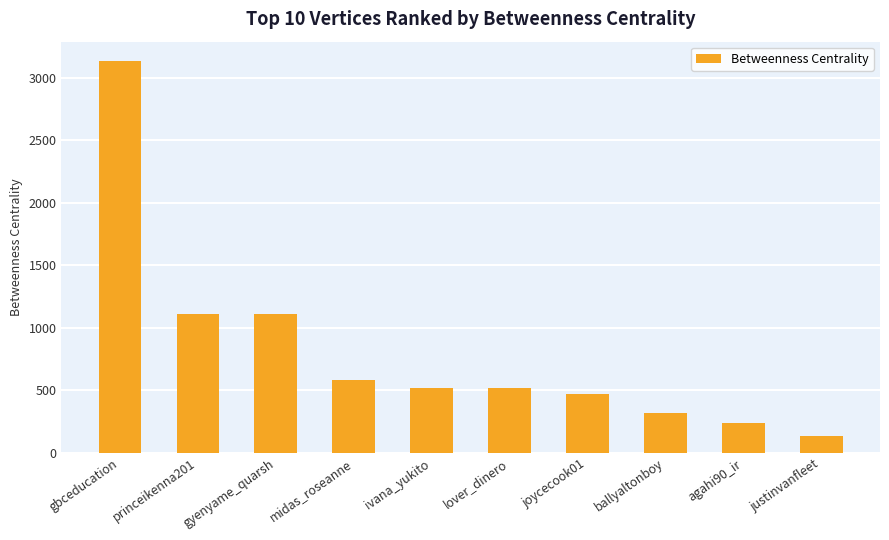

What position from the left is agahi90_ir?

9